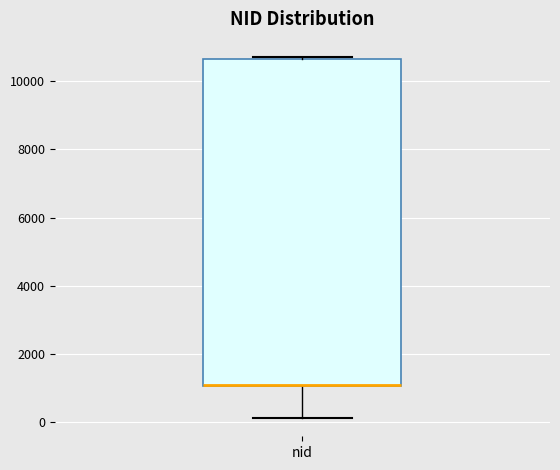

Read this box plot against the y-axis: the position of the median line, the range covered by the box, and the ends of both whiskers. The values are not printed on the chart, so give them approximately, as read against the axis.

median 1000 (drawn on the box's lower edge), box 1000 to 10600, whiskers 200 to 10800